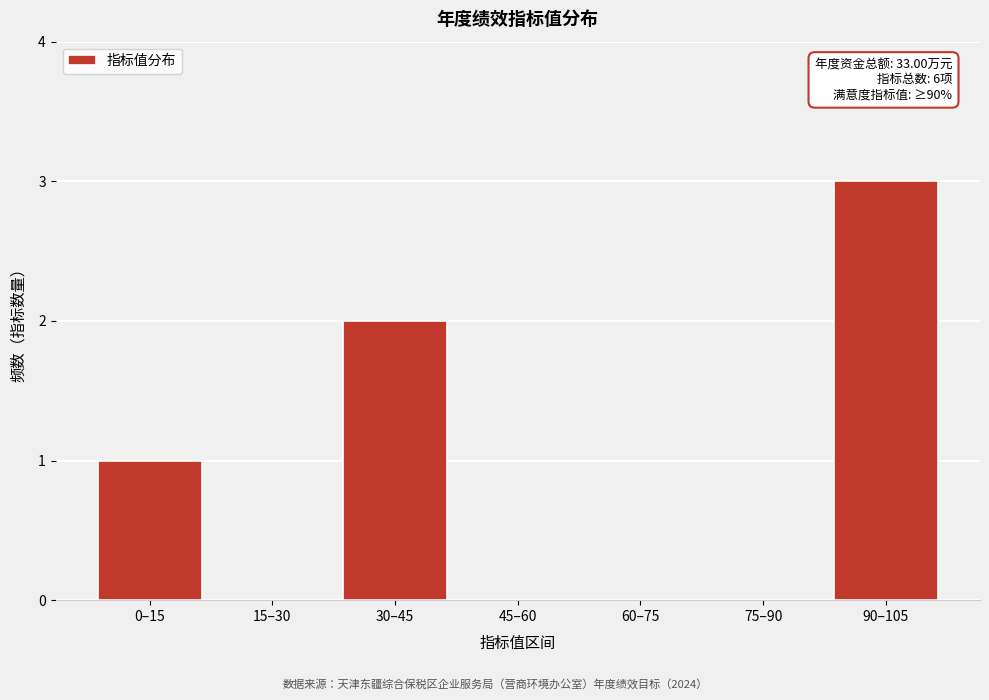

Reading left to right, transcribe all the data shown in this chart.

0–15=1	15–30=0	30–45=2	45–60=0	60–75=0	75–90=0	90–105=3